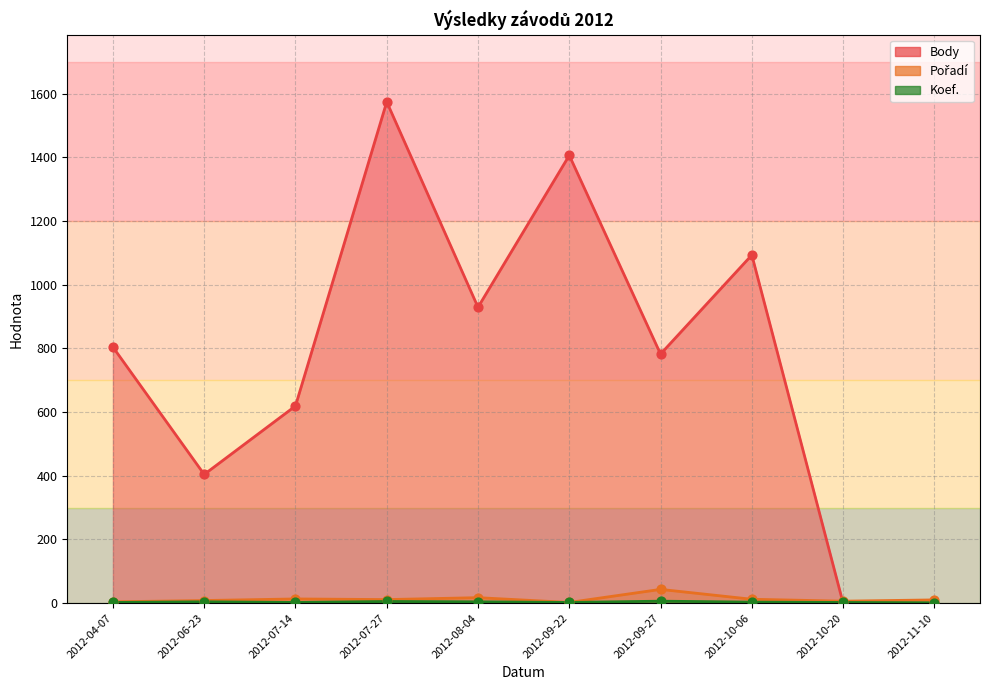

What are all the series names shown in the legend?

Body, Pořadí, Koef.